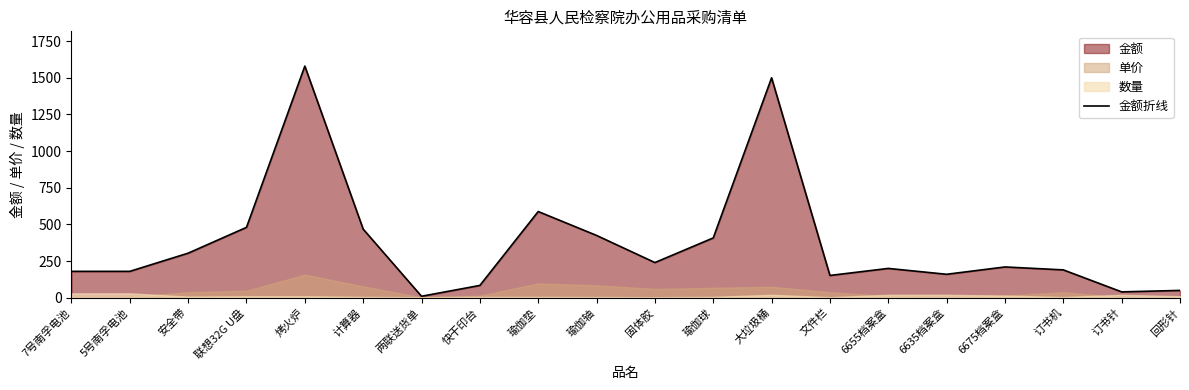

Where is the first local minimum?

两联送货单